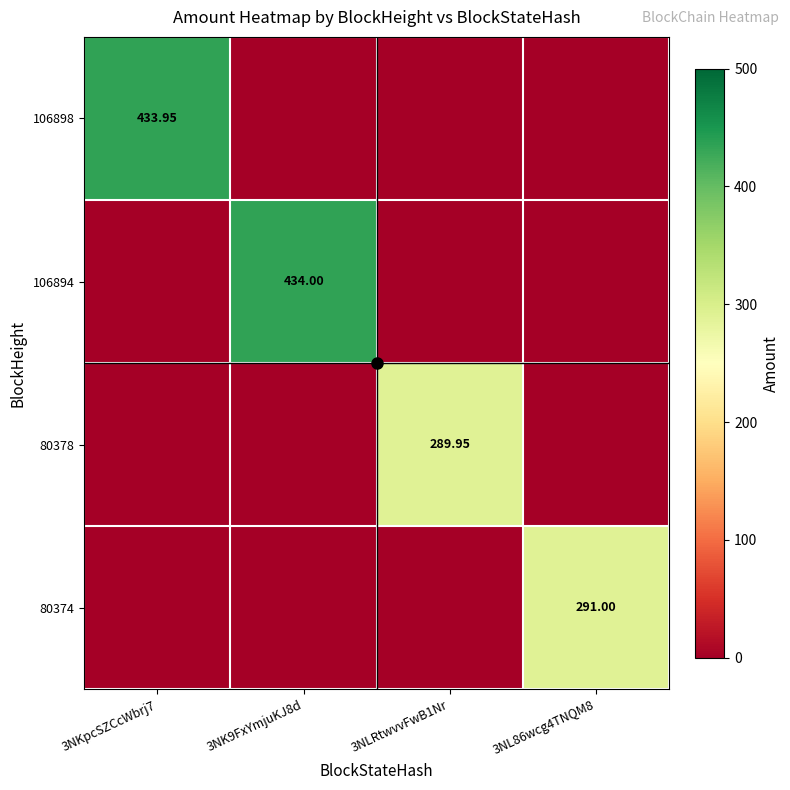

The 80374 series shows -95.5 at 3NKpcSZCcWbrj7. True or false?

False